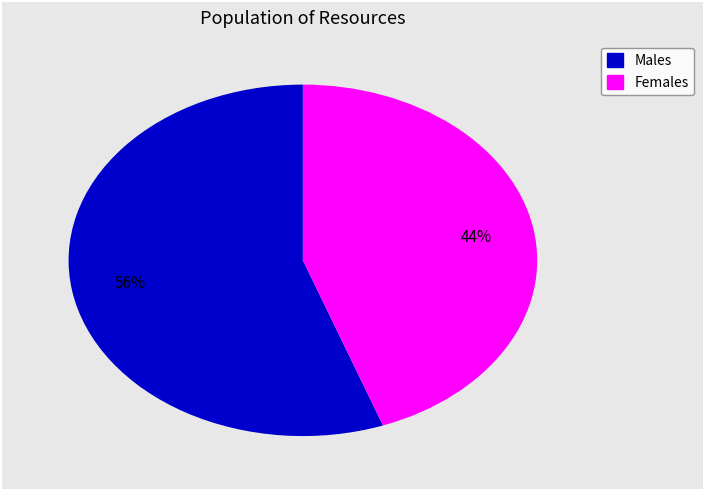

To the nearest percent, what is the average slice percentage?

50%